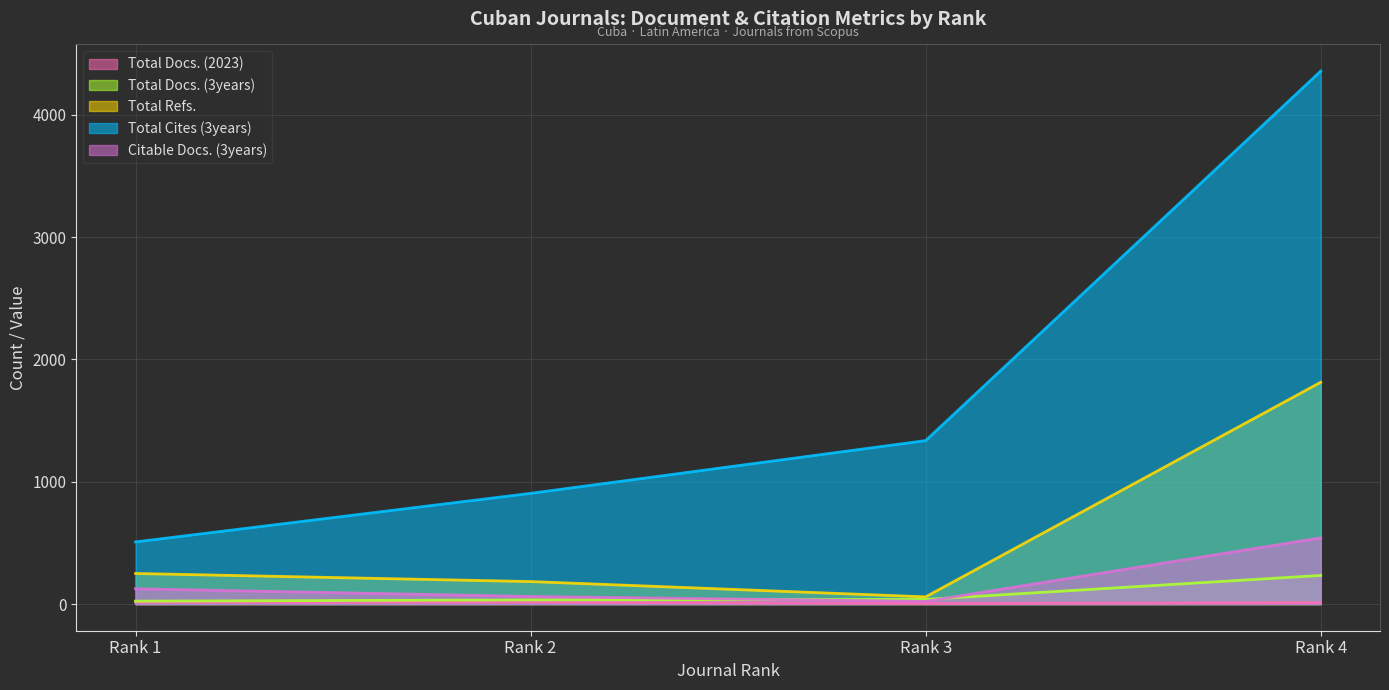

What is the difference between the maximum and minimum values in the Total Cites (3years) series?

3848